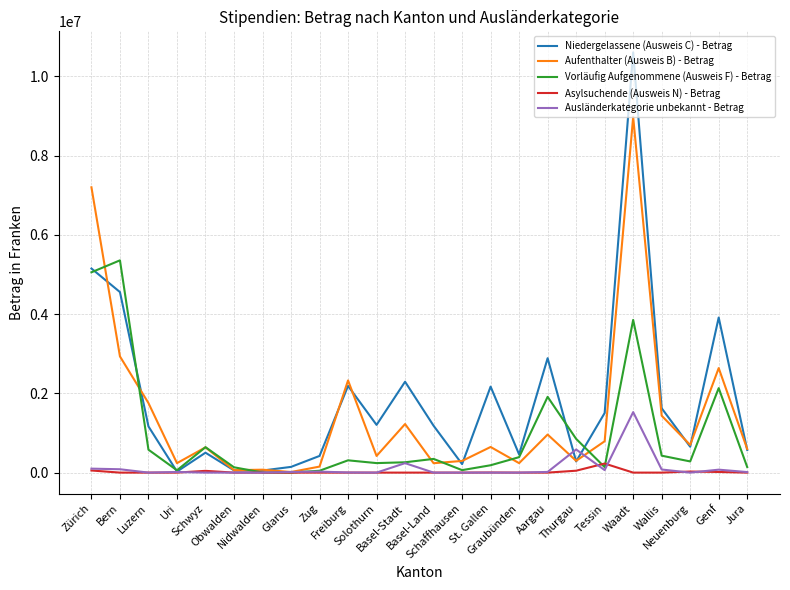

List the series in order of their peak value, lowest first.

Asylsuchende (Ausweis N) - Betrag, Ausländerkategorie unbekannt - Betrag, Vorläufig Aufgenommene (Ausweis F) - Betrag, Aufenthalter (Ausweis B) - Betrag, Niedergelassene (Ausweis C) - Betrag